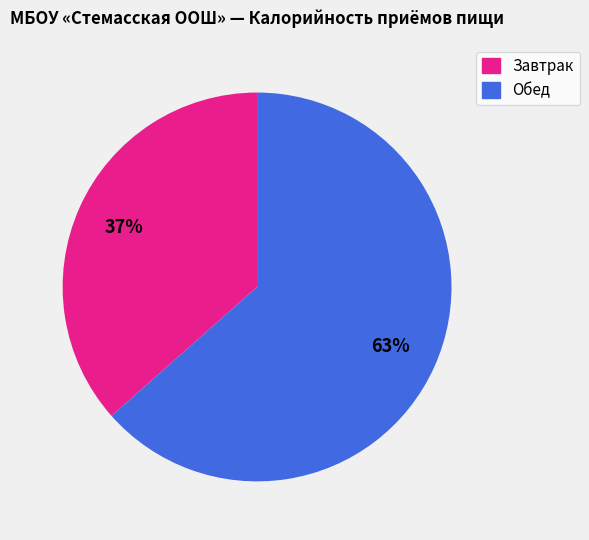

Which category accounts for the majority?

Обед